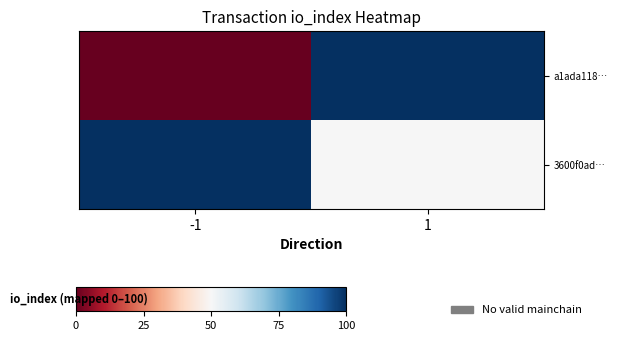

Which series has the largest total across all categories?

3600f0ad…